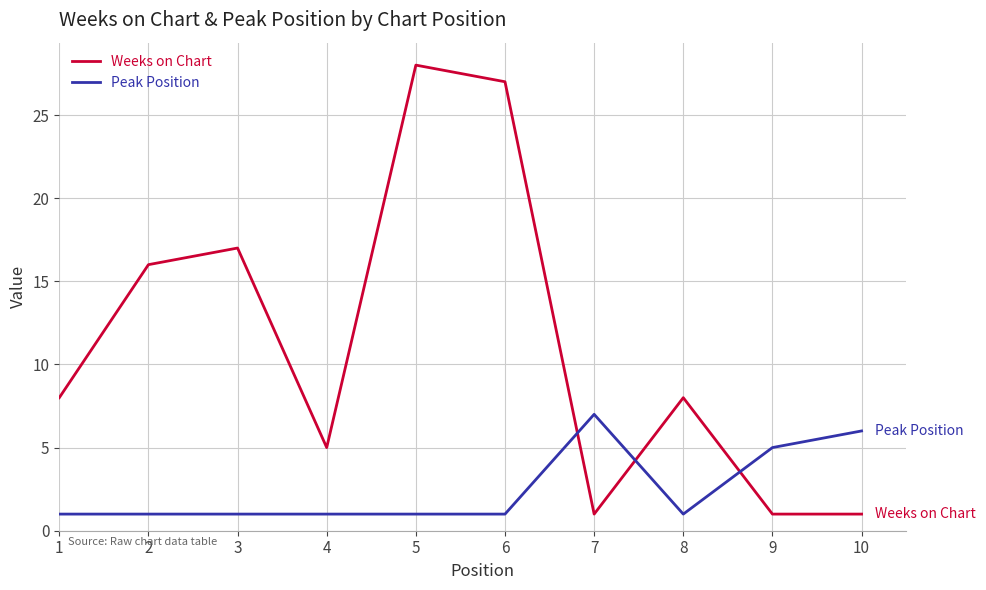

Which series has the widest spread of values?

Weeks on Chart